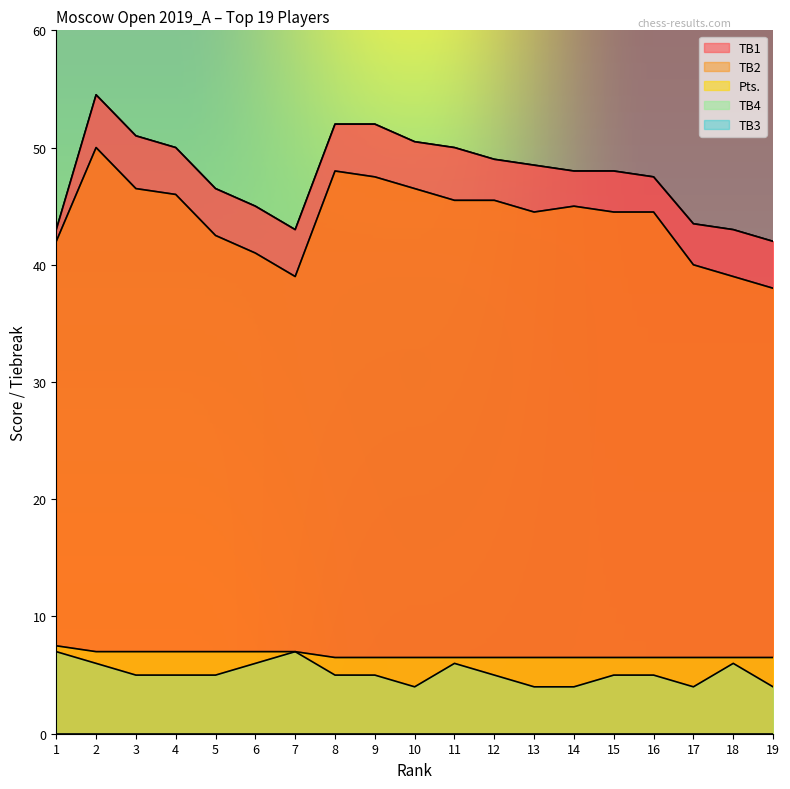

What is the average value of the TB4 series?

5.2